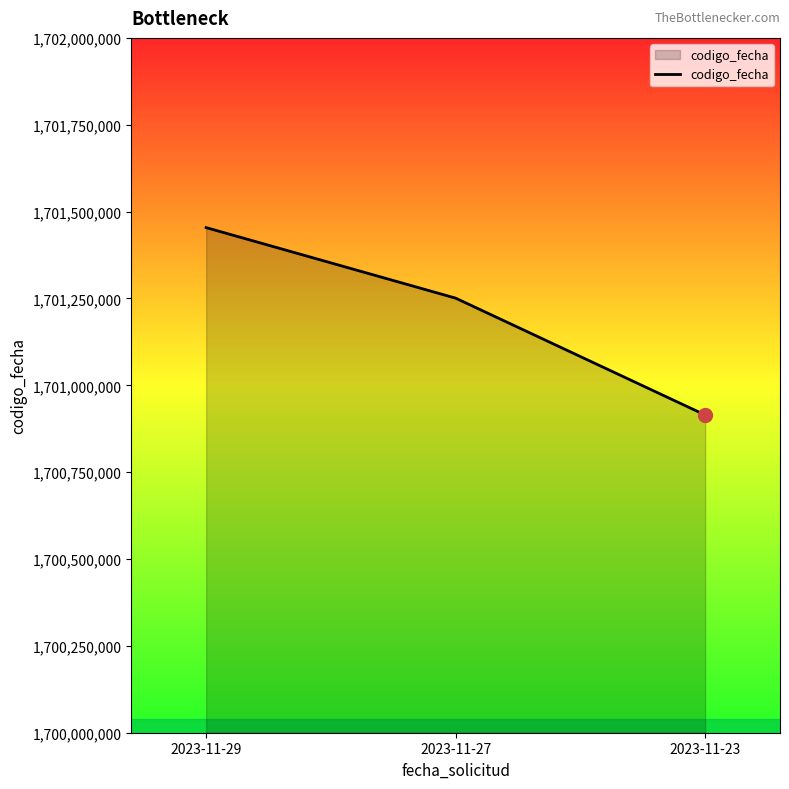

What is the sum of the values at 2023-11-29 and 2023-11-23?

3402368540